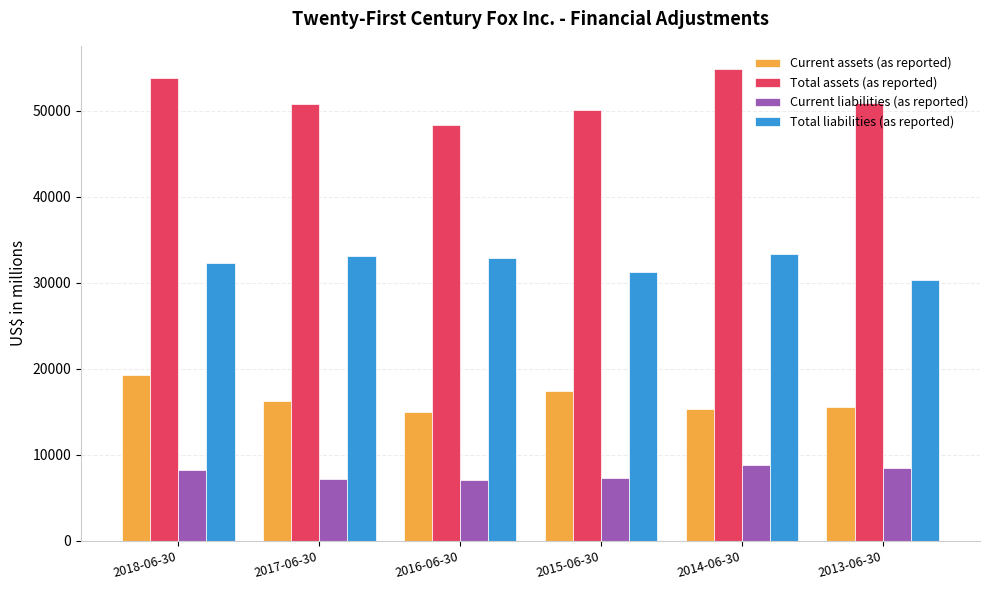

How many data points in Total liabilities (as reported) are less than 32932?

3